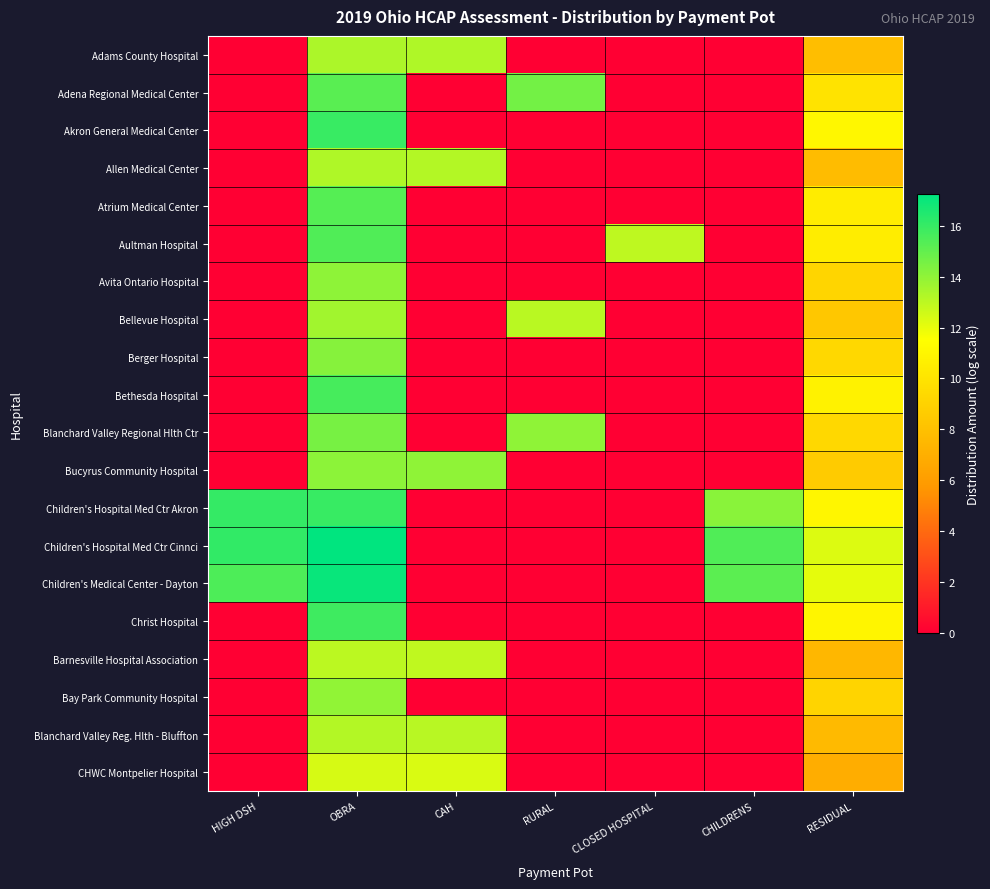

Count the number of data series in this chart.

20